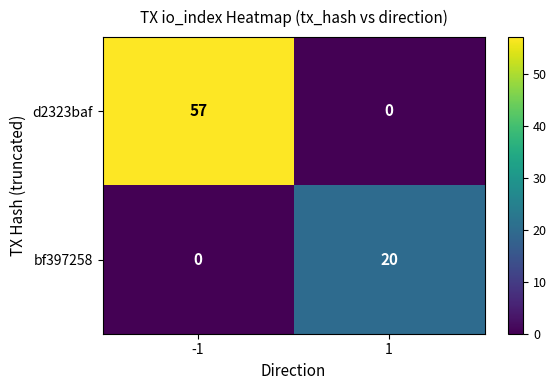

Rank the series by their maximum value, from lowest to highest.

bf397258, d2323baf